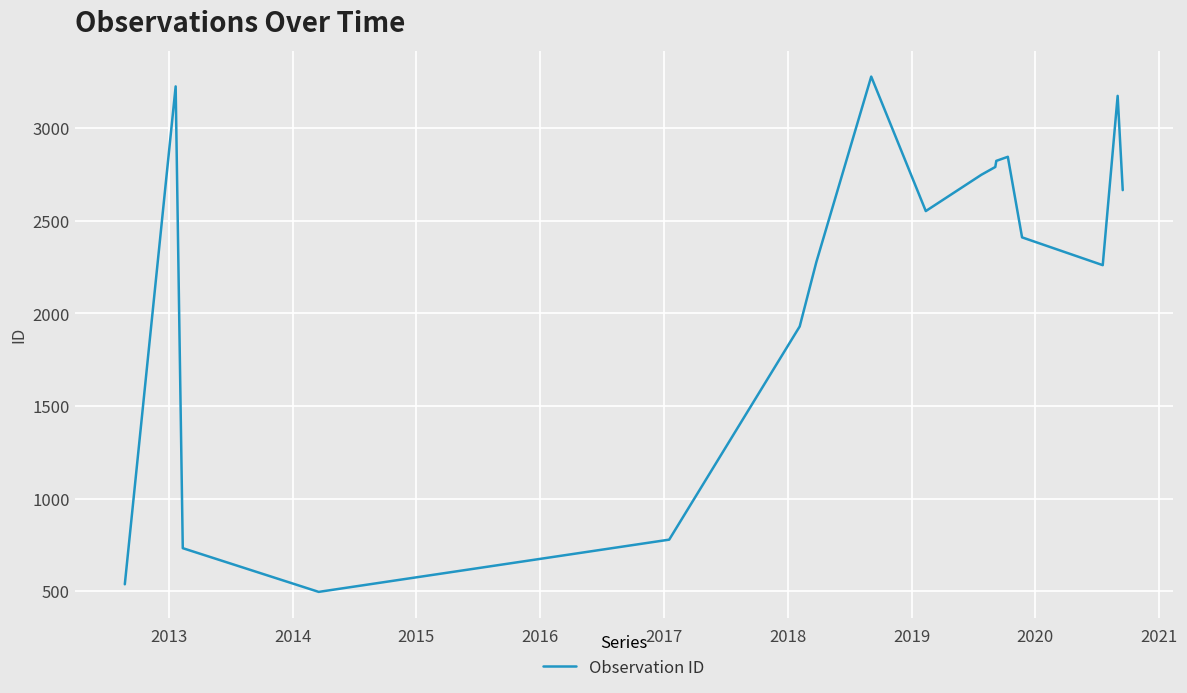

What is the greatest value displayed?

3279